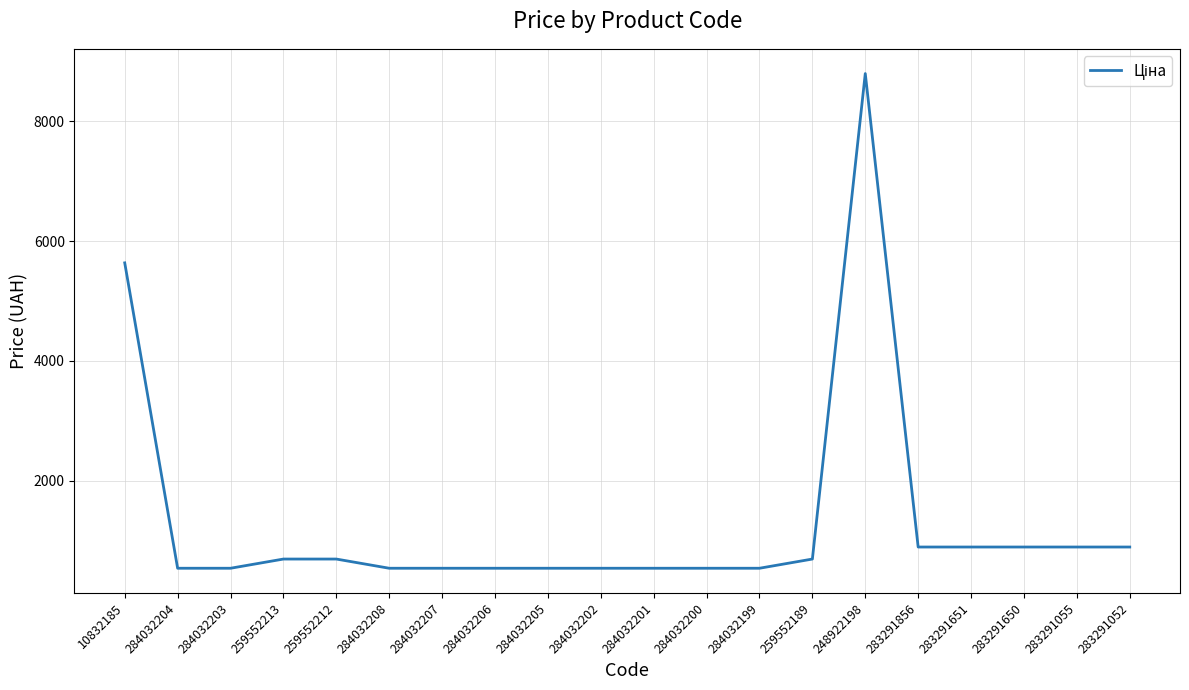

Is it true that the value at 284032204 is 535.4?

True